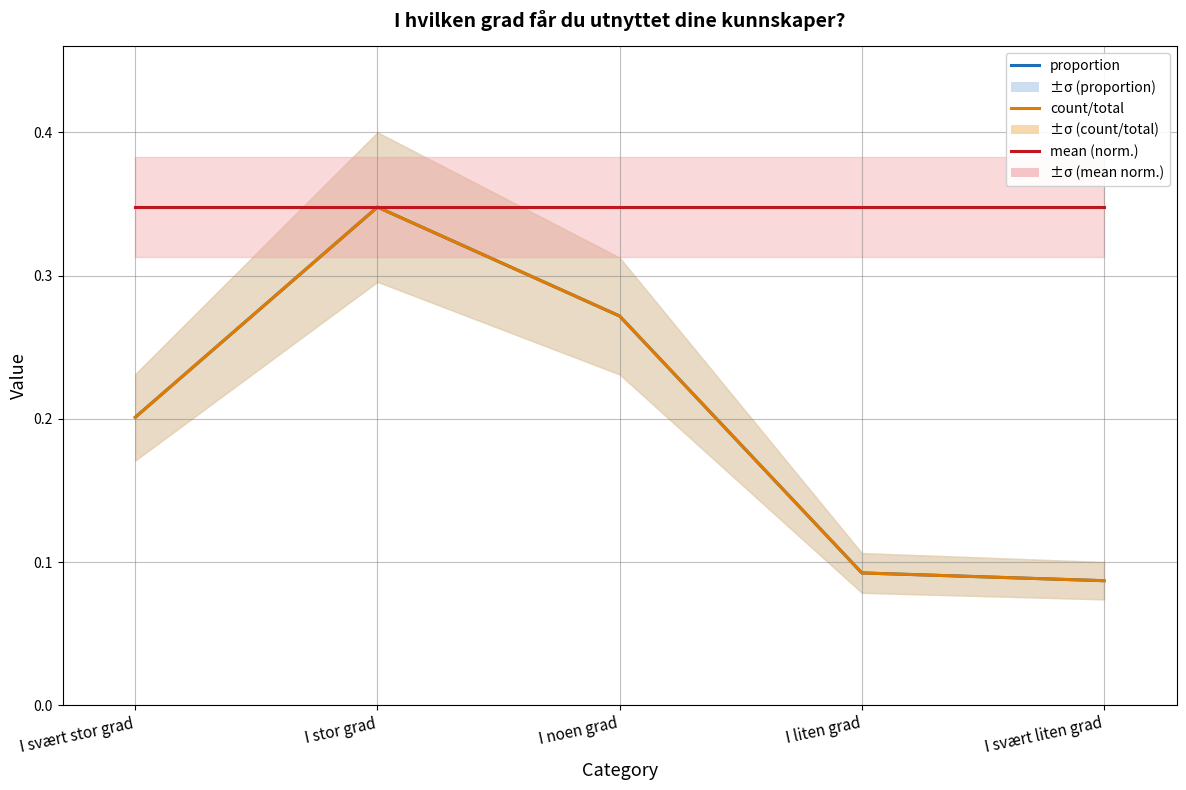

True or false: proportion has a value of 0.1 at I svært stor grad.

False